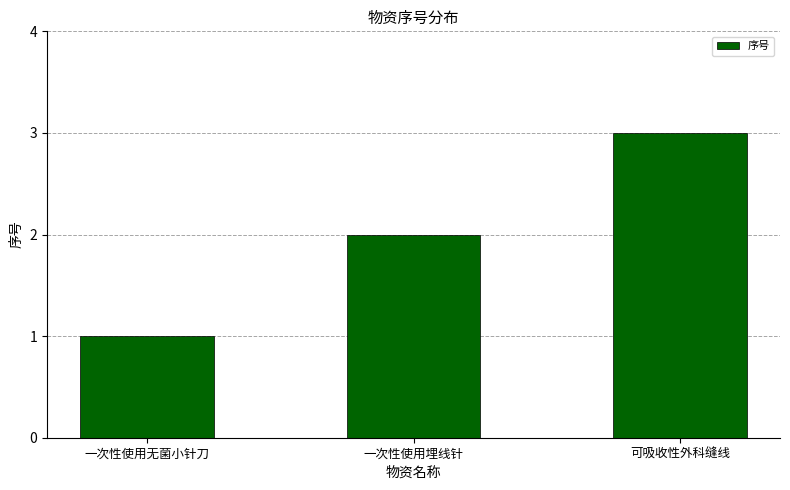

Count the number of data series in this chart.

1